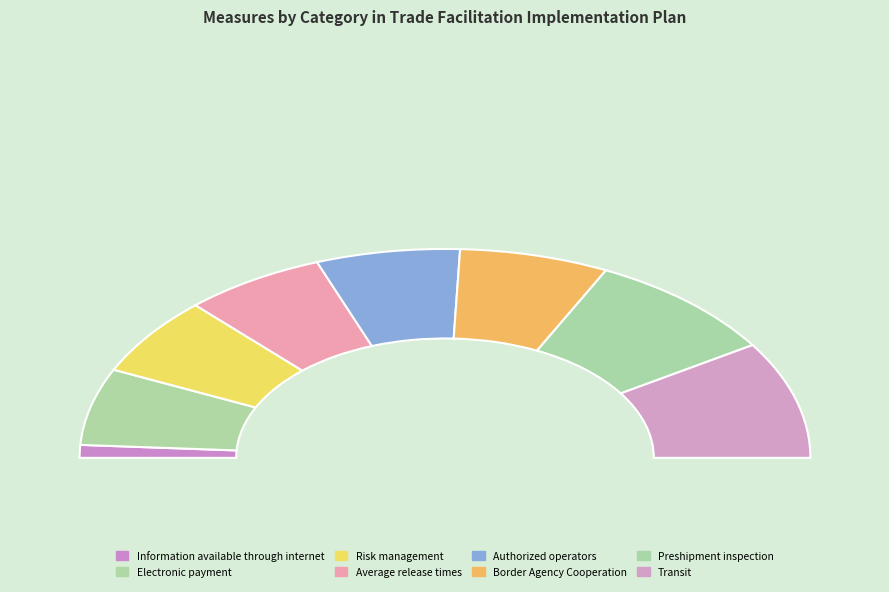

Does any single category account for the majority?

No